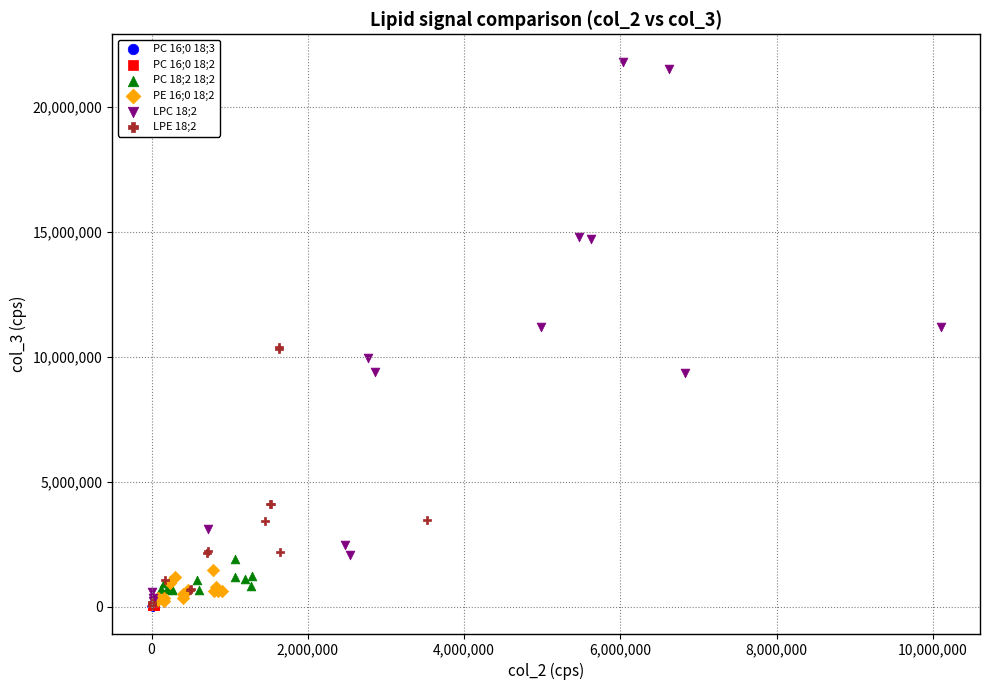

Which series reaches the maximum Y coordinate?

LPC 18;2